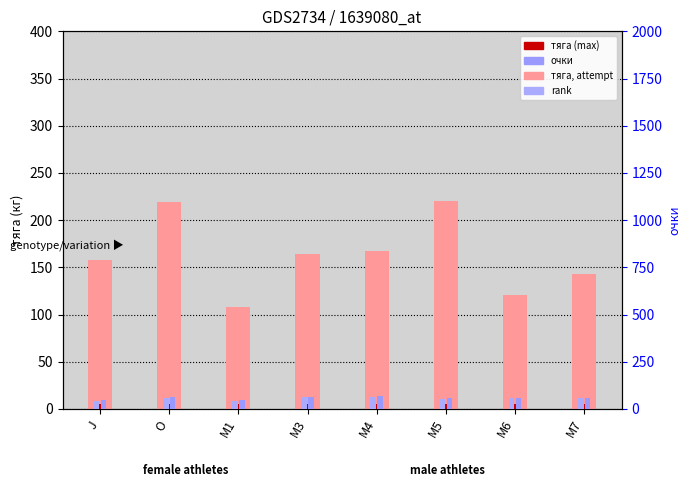

How many bars are there in total?

32